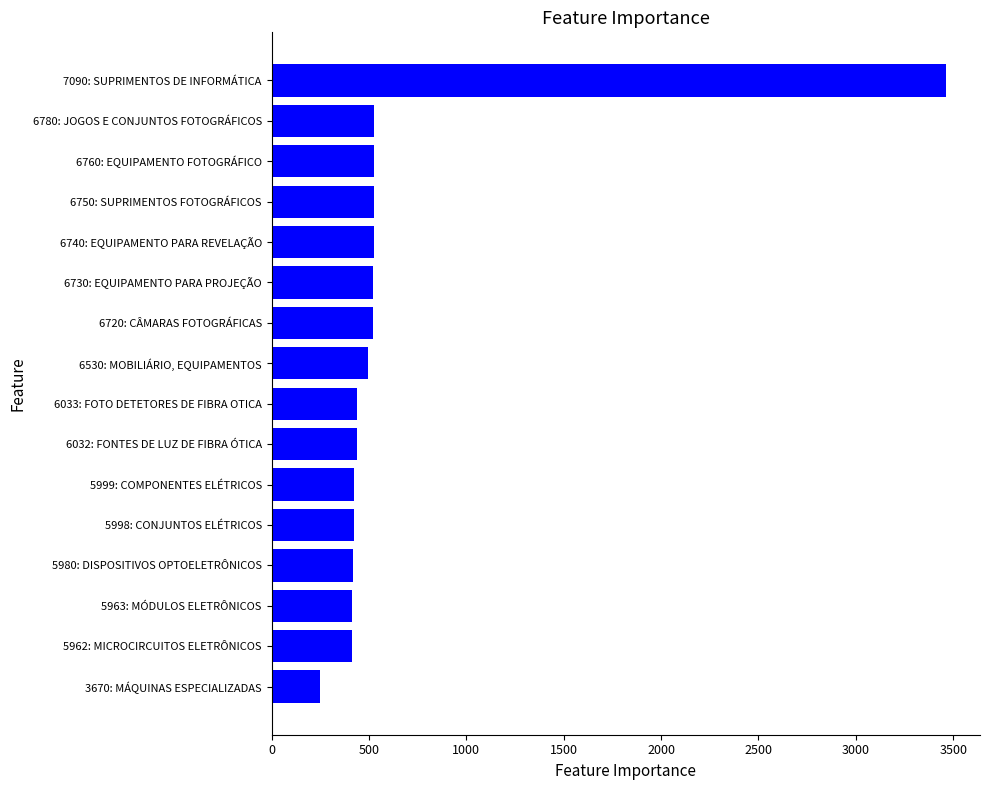

Between 3670: MÁQUINAS ESPECIALIZADAS and 6033: FOTO DETETORES DE FIBRA OTICA, which is larger?

6033: FOTO DETETORES DE FIBRA OTICA